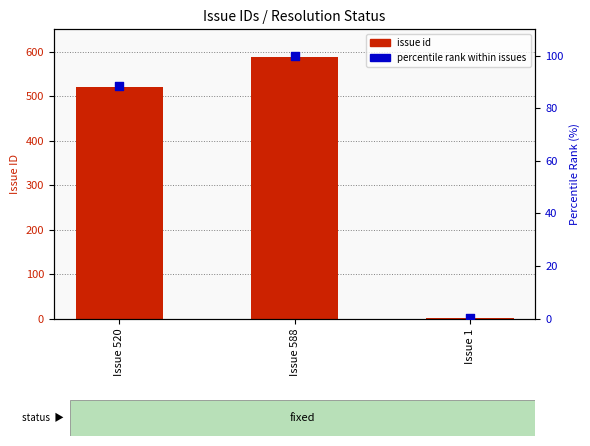

Which series reaches the minimum Y coordinate?

percentile rank within issues